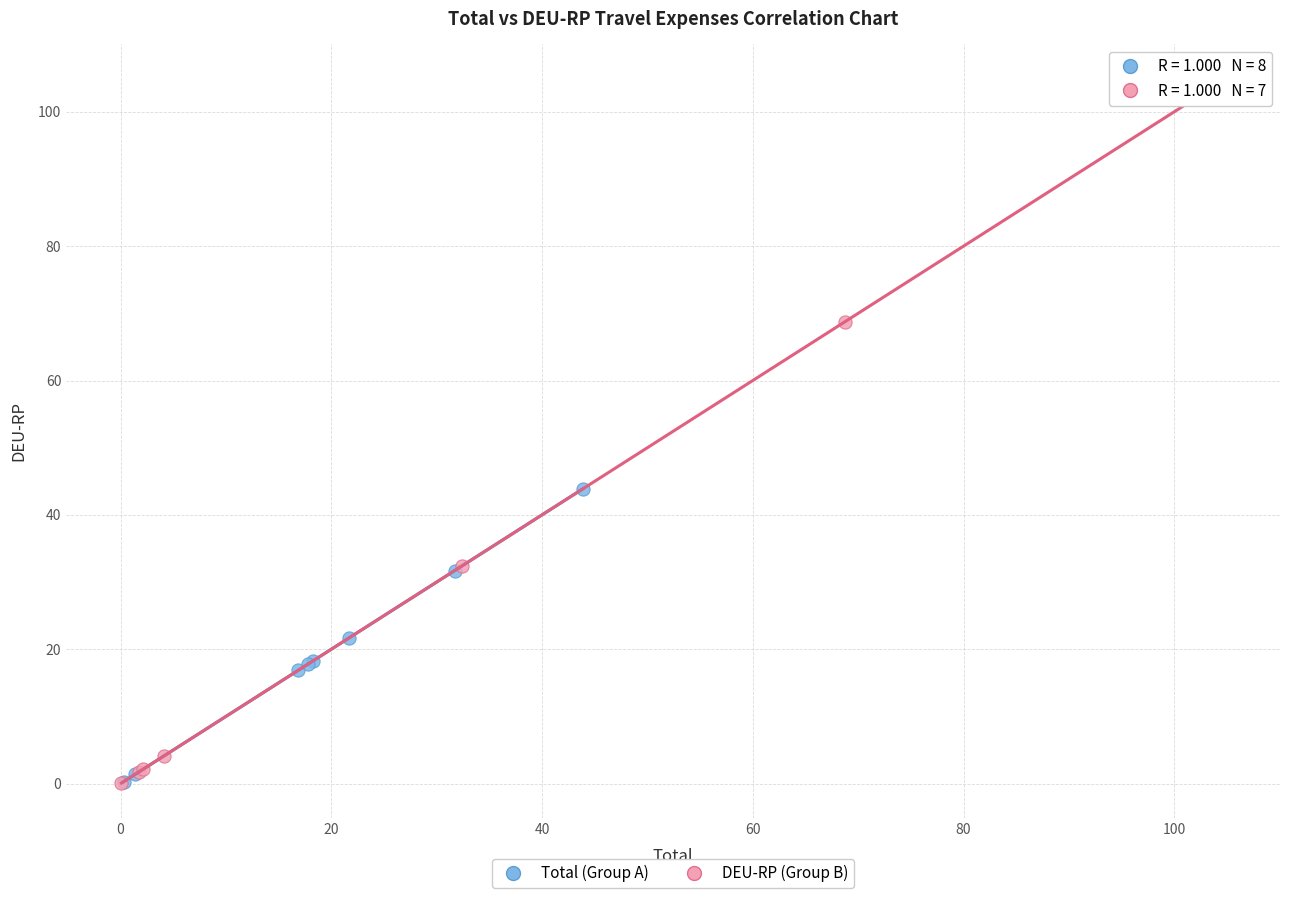

Which series contains the highest Y value?

DEU-RP (Group B)